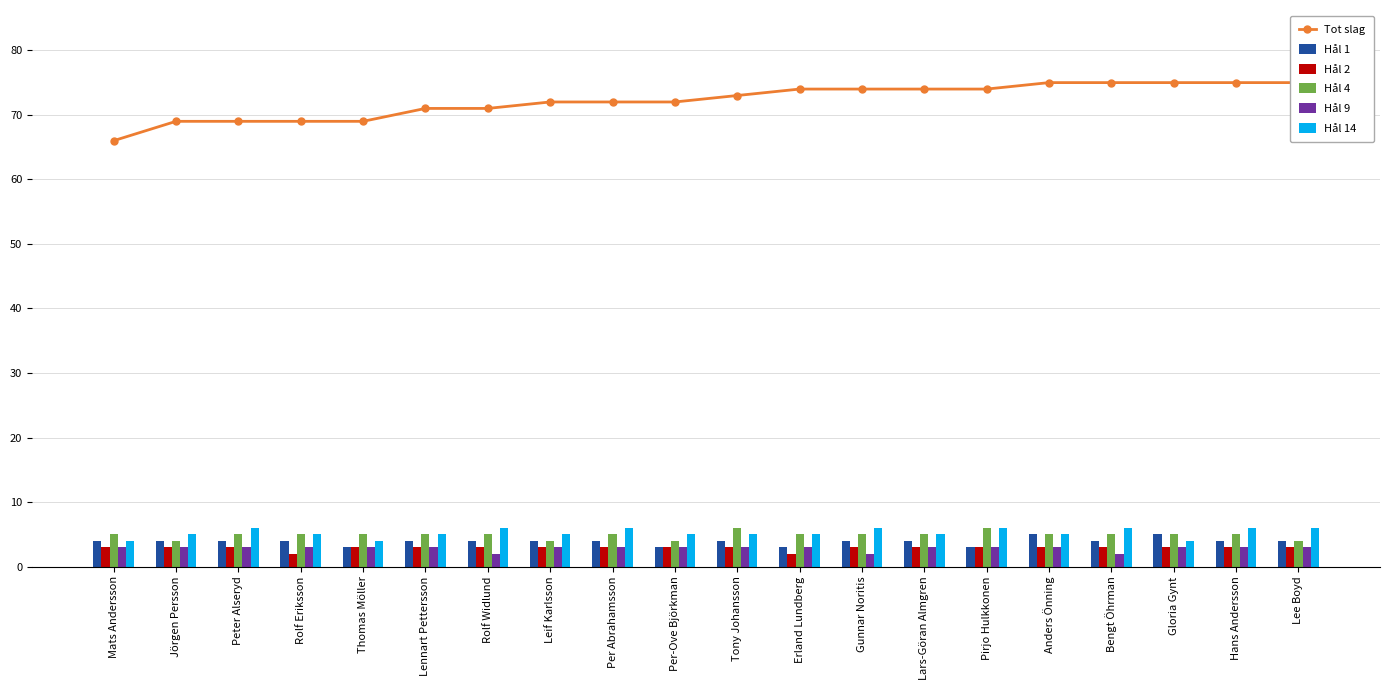

The Tot slag series shows 73 at Tony Johansson. True or false?

True